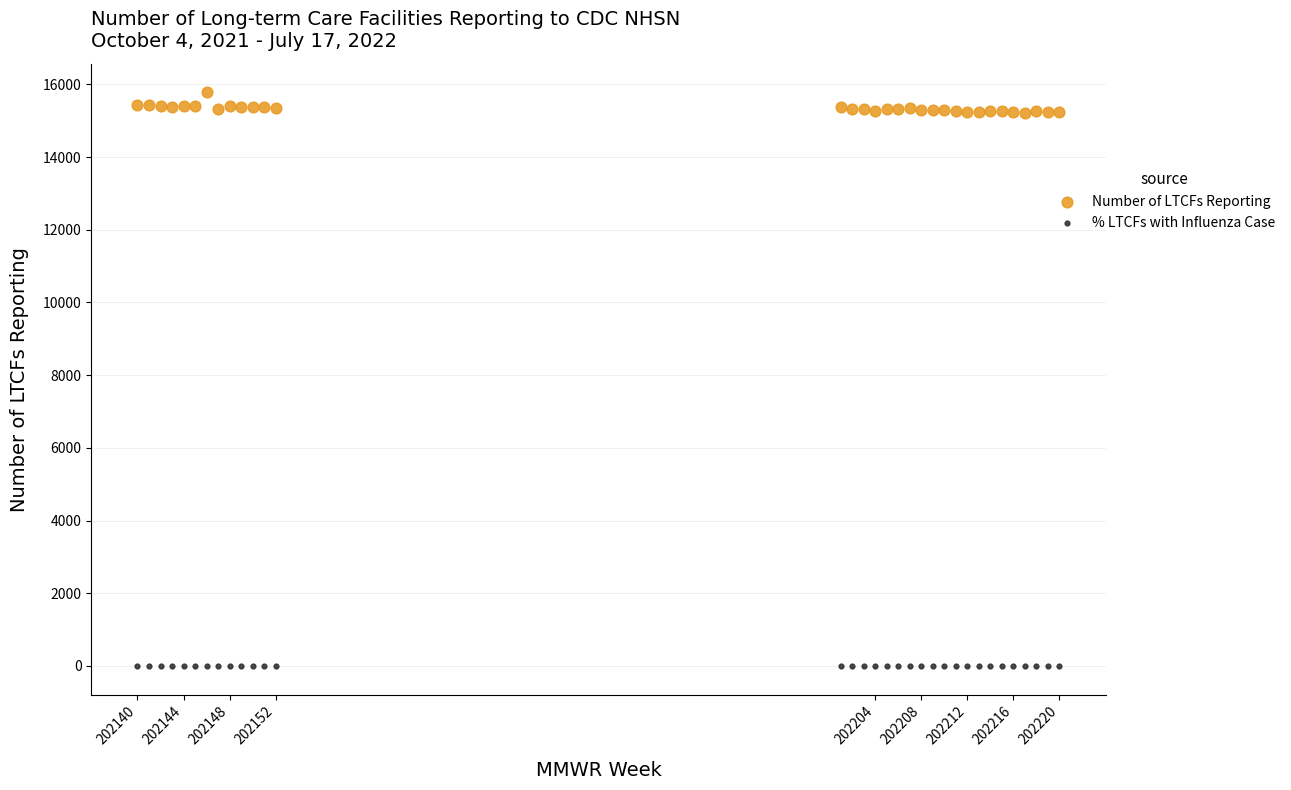

What are all the series names shown in the legend?

Number of LTCFs Reporting, % LTCFs with Influenza Case